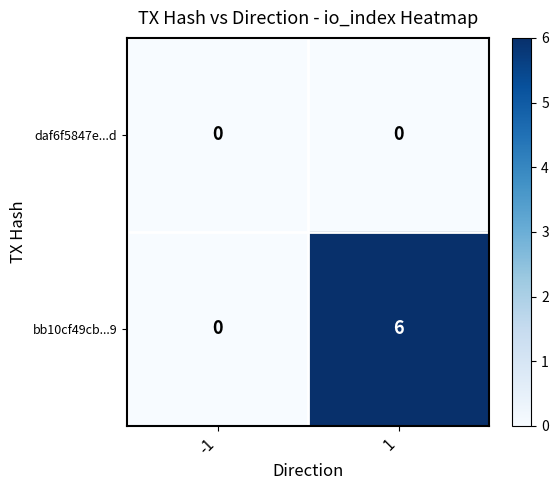

The bb10cf49cb...9 series shows 3 at -1. True or false?

False